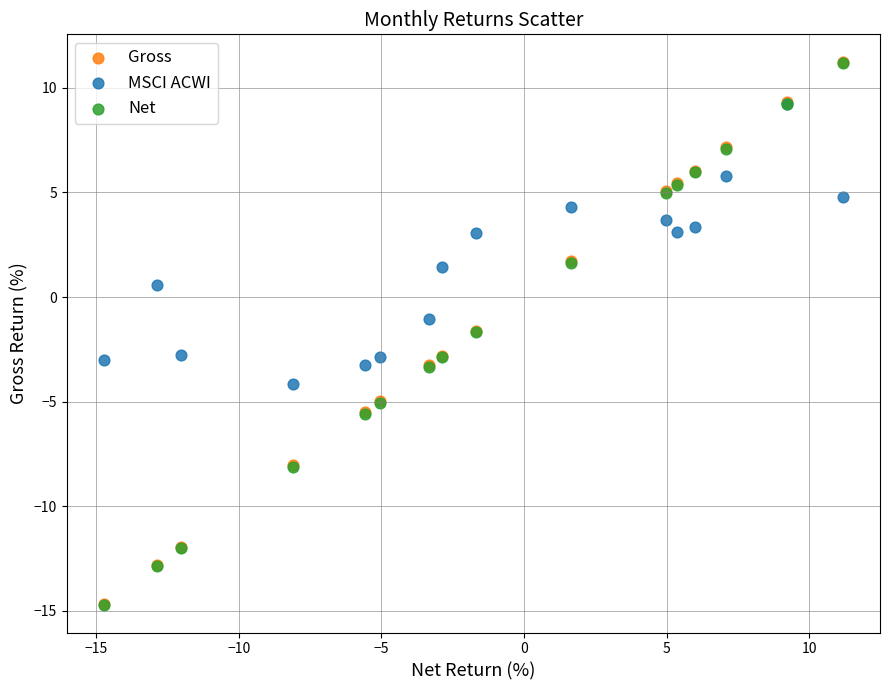

What are all the series names shown in the legend?

Gross, MSCI ACWI, Net